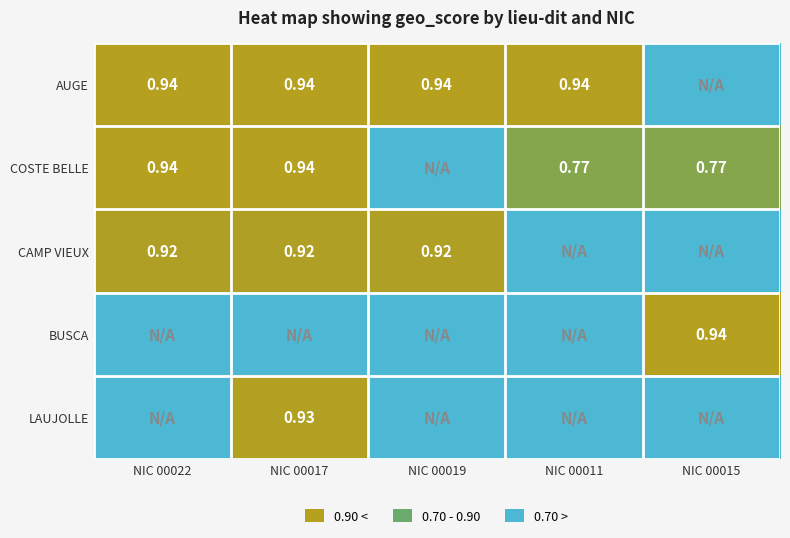

Is the value of CAMP VIEUX at NIC 00017 greater than the value of LAUJOLLE at NIC 00017?

No